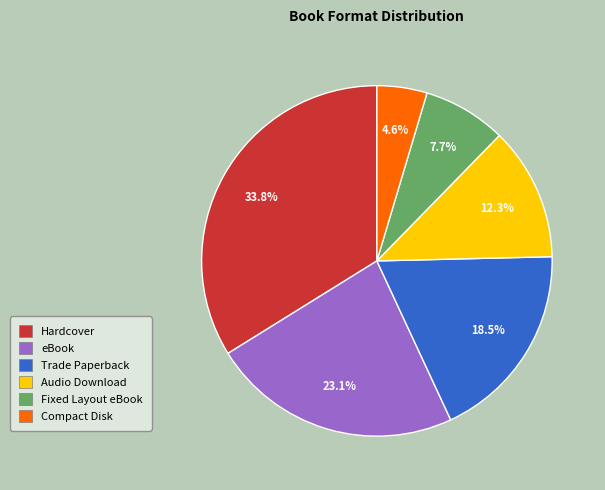

To the nearest percent, what is the difference between the largest and smallest slice percentages?

29%